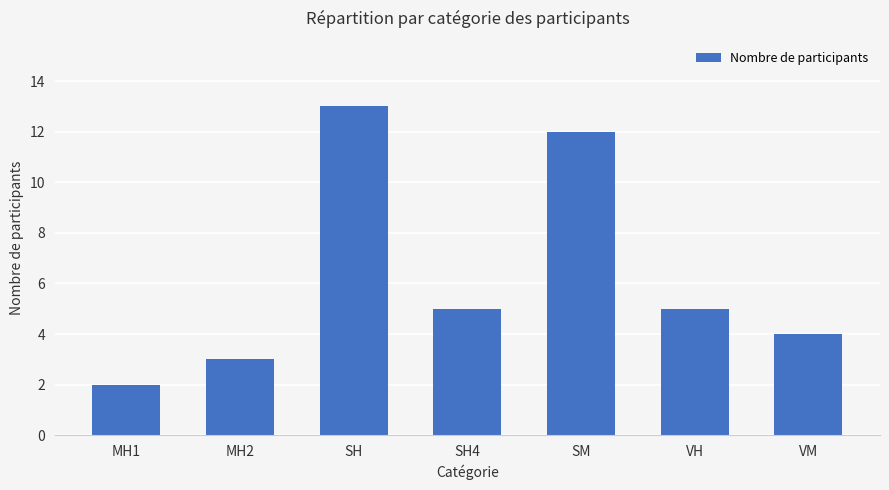

True or false: the data shows 2 at SH4.

False